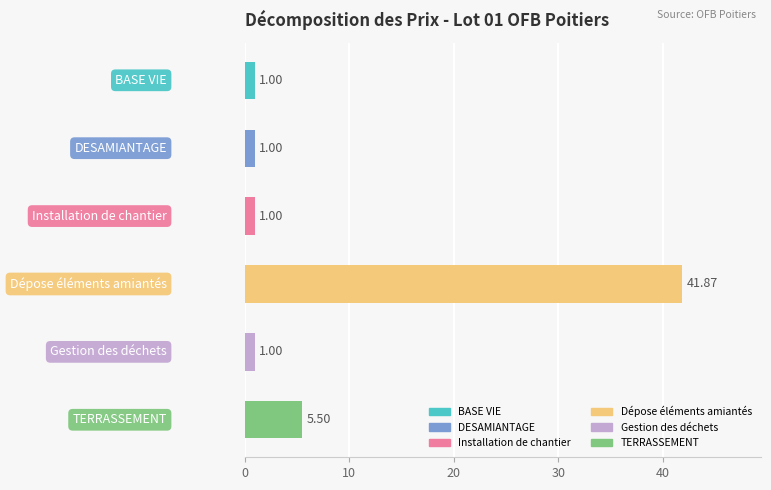

Which label corresponds to the largest value in the chart?

Dépose éléments amiantés